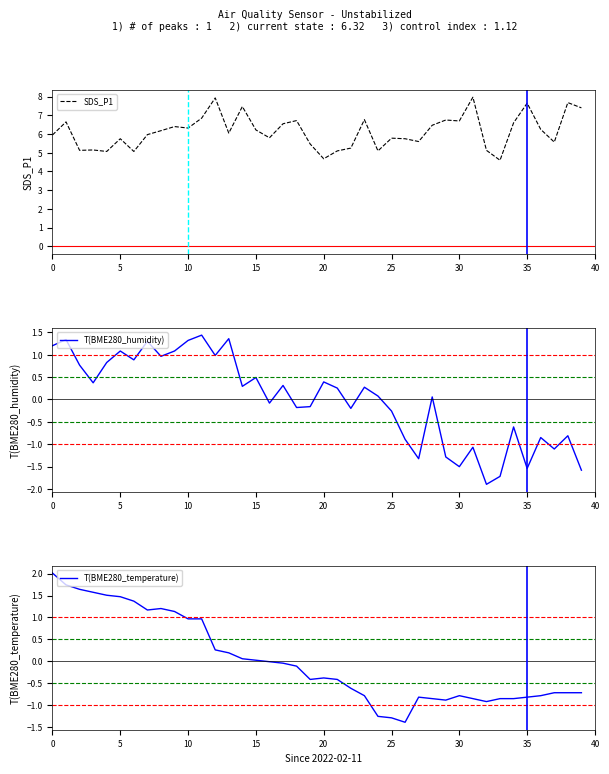

What is the greatest value displayed?

8.0